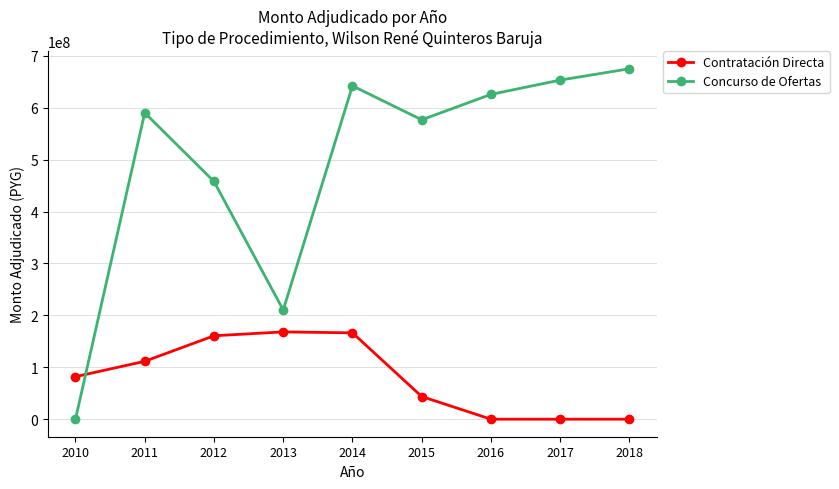

List the series in order of their overall mean, highest first.

Concurso de Ofertas, Contratación Directa